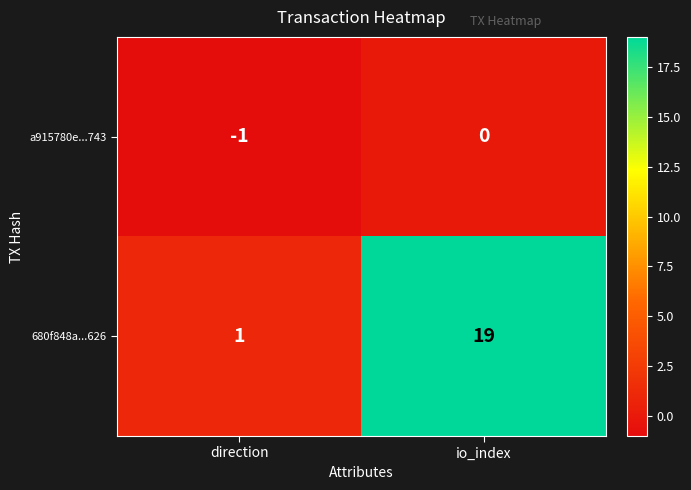

Which series has the largest total across all categories?

680f848a...626